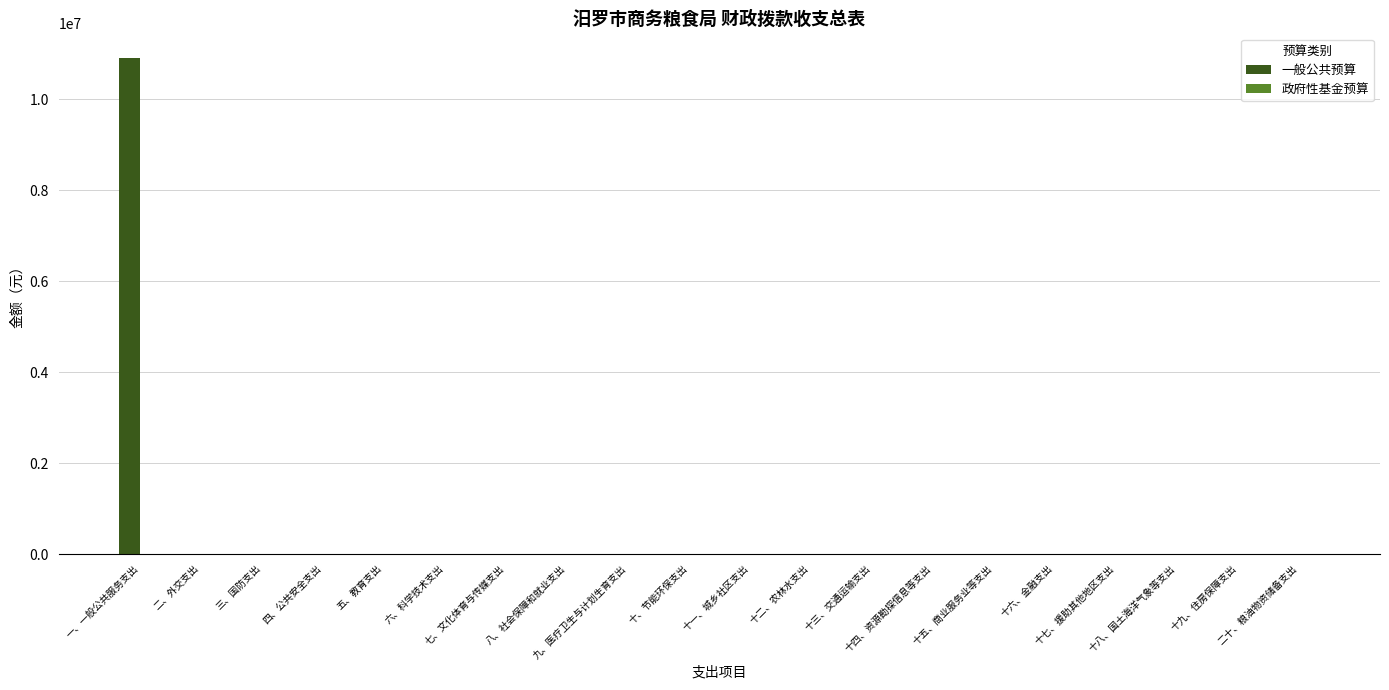

At which category does the chart reach its peak across all series?

一、一般公共服务支出